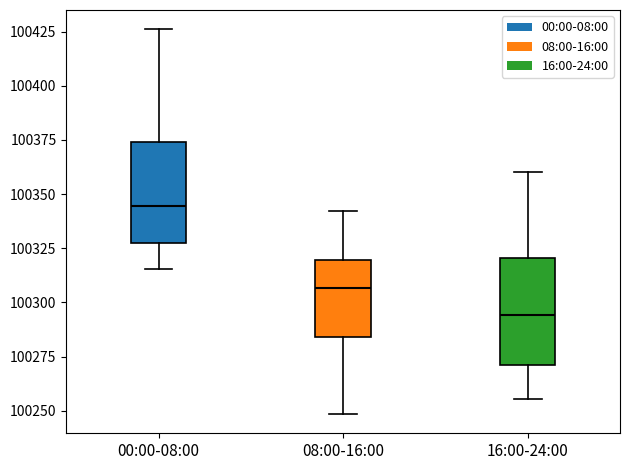

Which box has the lowest median line?

16:00-24:00